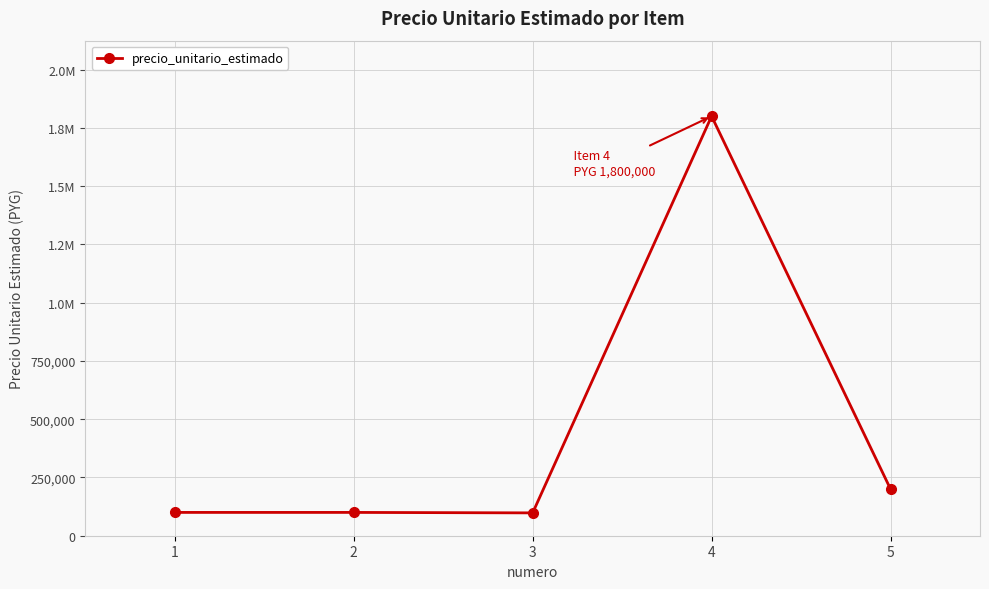

How many points are lower than both their immediate neighbors (excluding endpoints)?

1